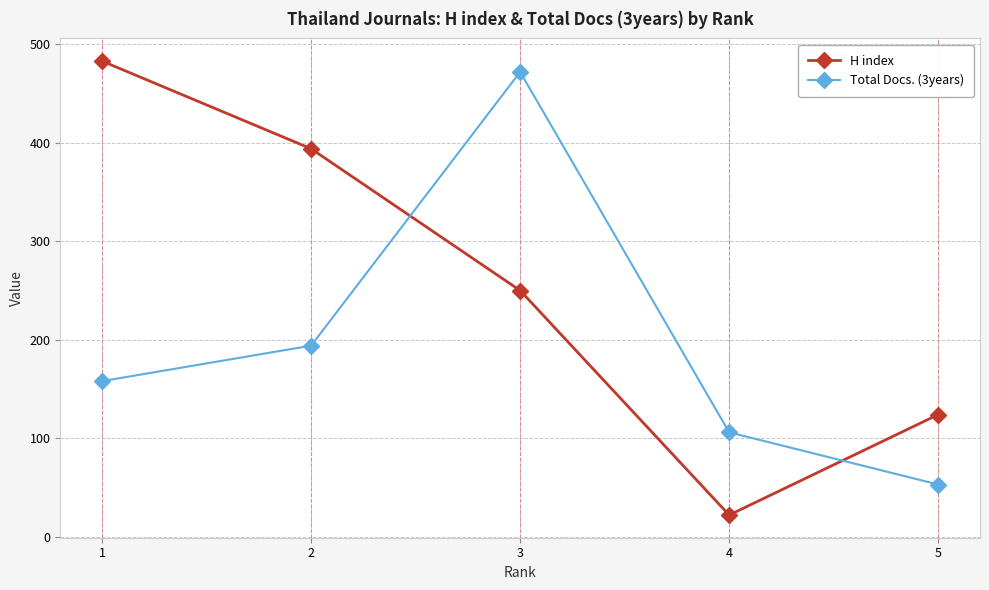

True or false: Total Docs. (3years) has more than 1 interior local peaks.

False